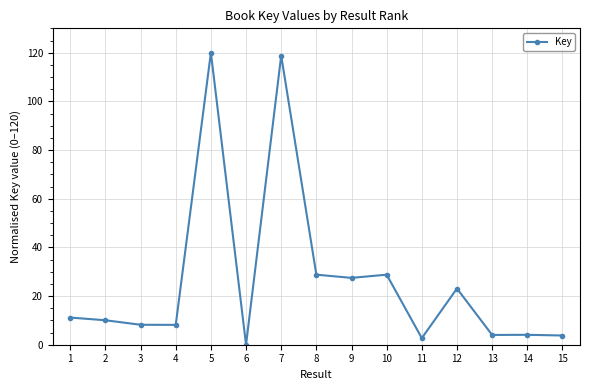

What is the difference between the maximum and minimum values?

120.0